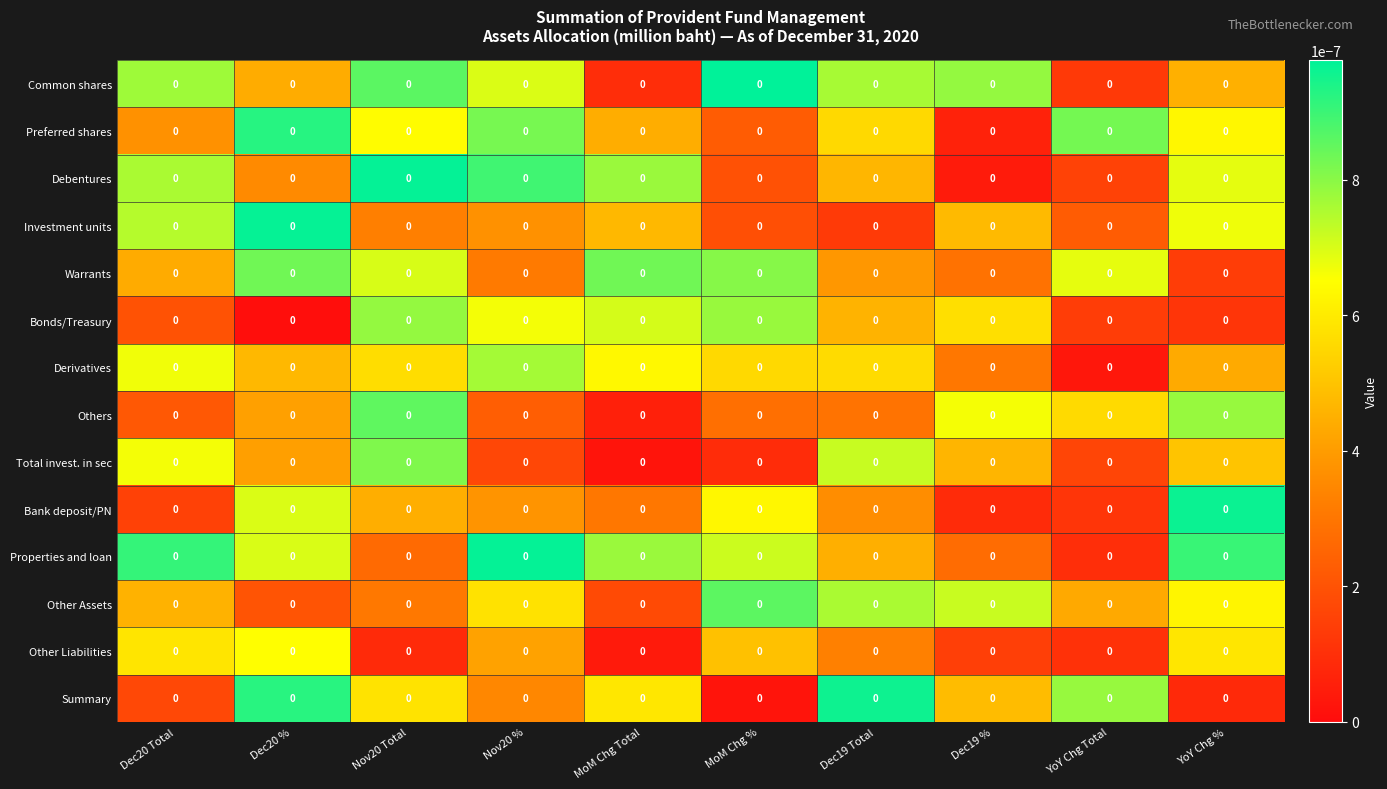

True or false: Derivatives has a value of 0.0 at MoM Chg Total.

True